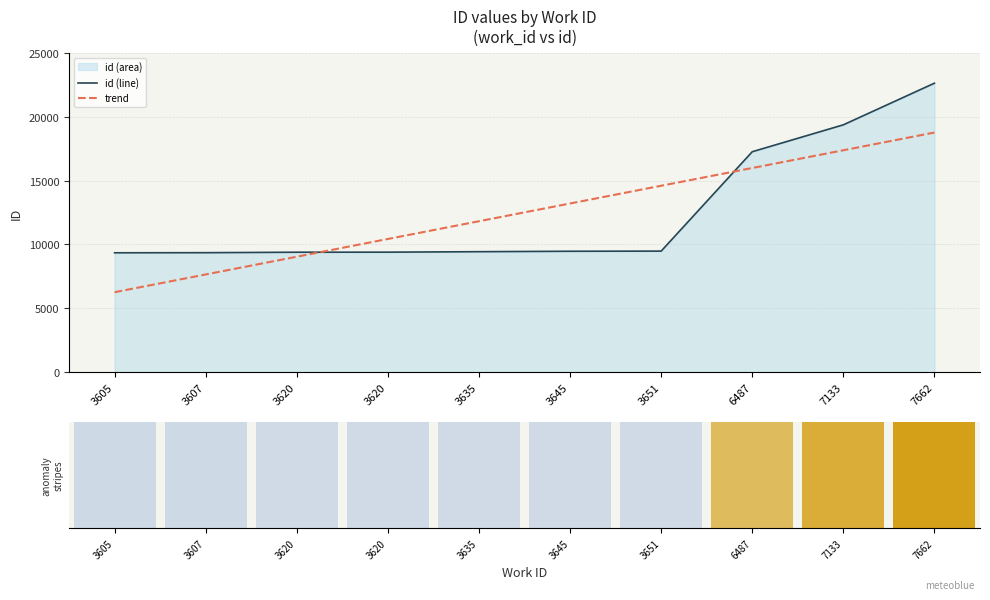

At which label is id (line) closest to 15983?

6487